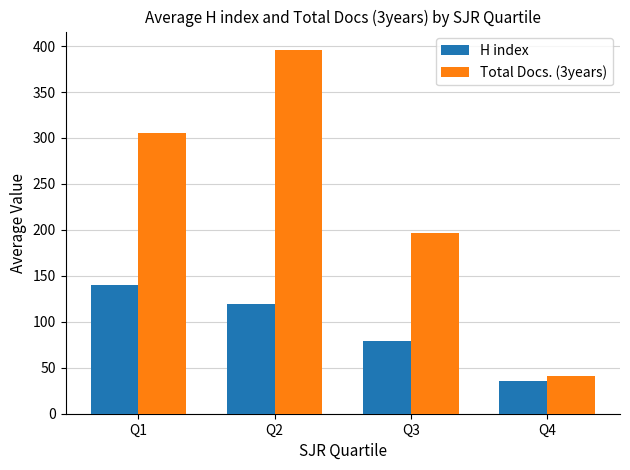

The value of H index at Q3 is 134.3. True or false?

False